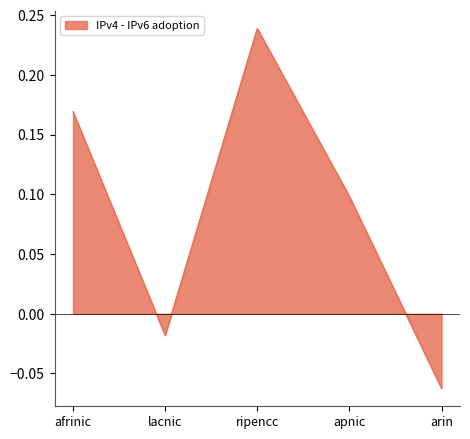

What is the sum of all values?

0.4